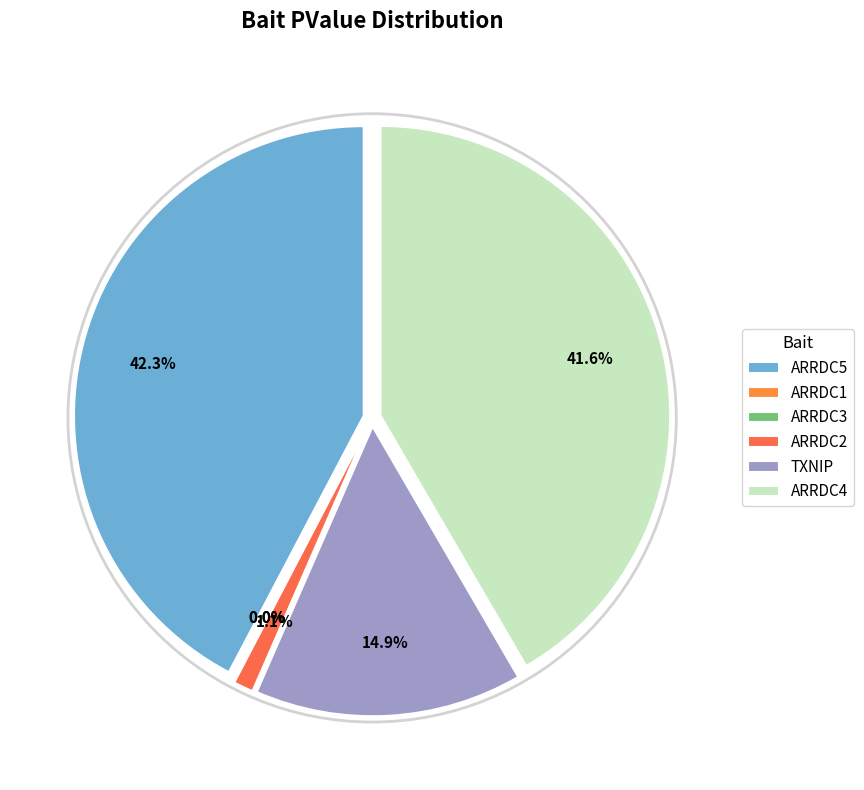

How many slices are in this pie chart?

6